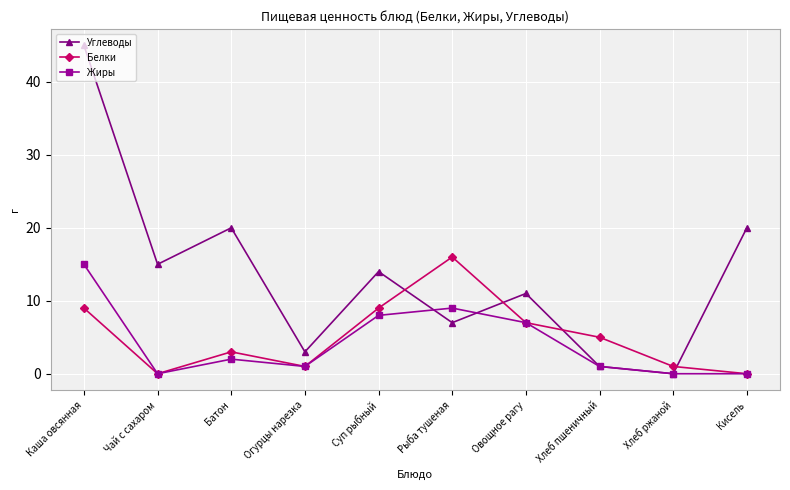

Which series has the widest spread of values?

Углеводы